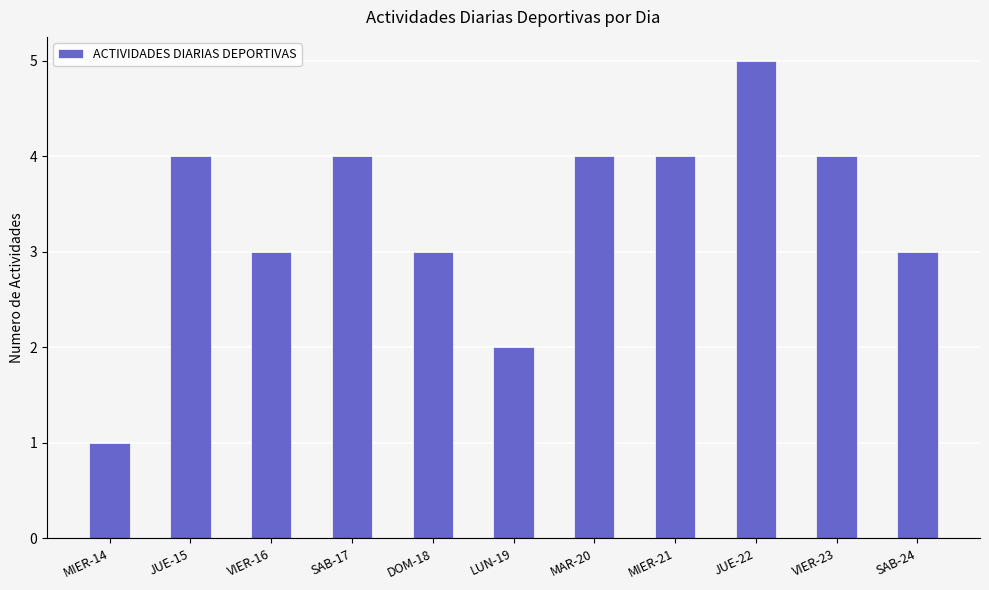

Reading left to right, list all the values displayed in this chart.

1	4	3	4	3	2	4	4	5	4	3